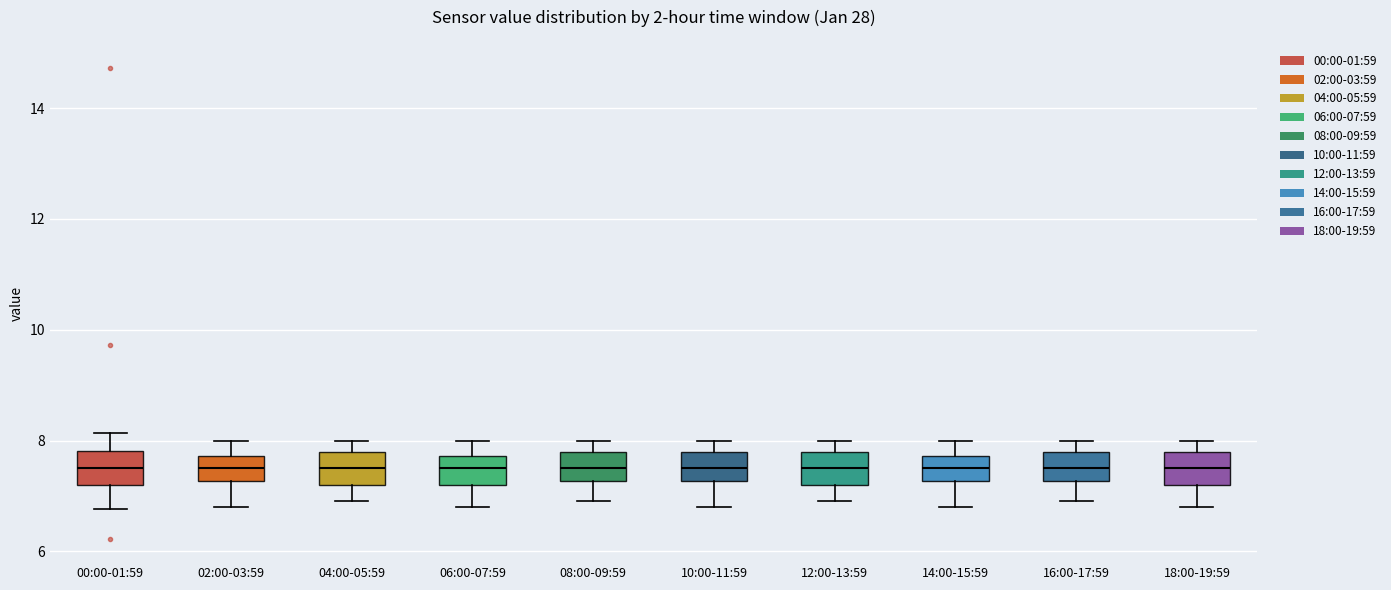

Reading left to right, read every box against the y-axis: the position of its median line, the range the box covers, and the ends of its whiskers. The values are not printed on the chart, so give them approximately, as read against the axis.

00:00-01:59: median 7.6, box 7.2 to 7.8, whiskers 6.8 to 8.2
02:00-03:59: median 7.6, box 7.2 to 7.8, whiskers 6.8 to 8.0
04:00-05:59: median 7.6, box 7.2 to 7.8, whiskers 7.0 to 8.0
06:00-07:59: median 7.6, box 7.2 to 7.8, whiskers 6.8 to 8.0
08:00-09:59: median 7.6, box 7.2 to 7.8, whiskers 7.0 to 8.0
10:00-11:59: median 7.6, box 7.2 to 7.8, whiskers 6.8 to 8.0
12:00-13:59: median 7.6, box 7.2 to 7.8, whiskers 7.0 to 8.0
14:00-15:59: median 7.6, box 7.2 to 7.8, whiskers 6.8 to 8.0
16:00-17:59: median 7.6, box 7.2 to 7.8, whiskers 7.0 to 8.0
18:00-19:59: median 7.6, box 7.2 to 7.8, whiskers 6.8 to 8.0